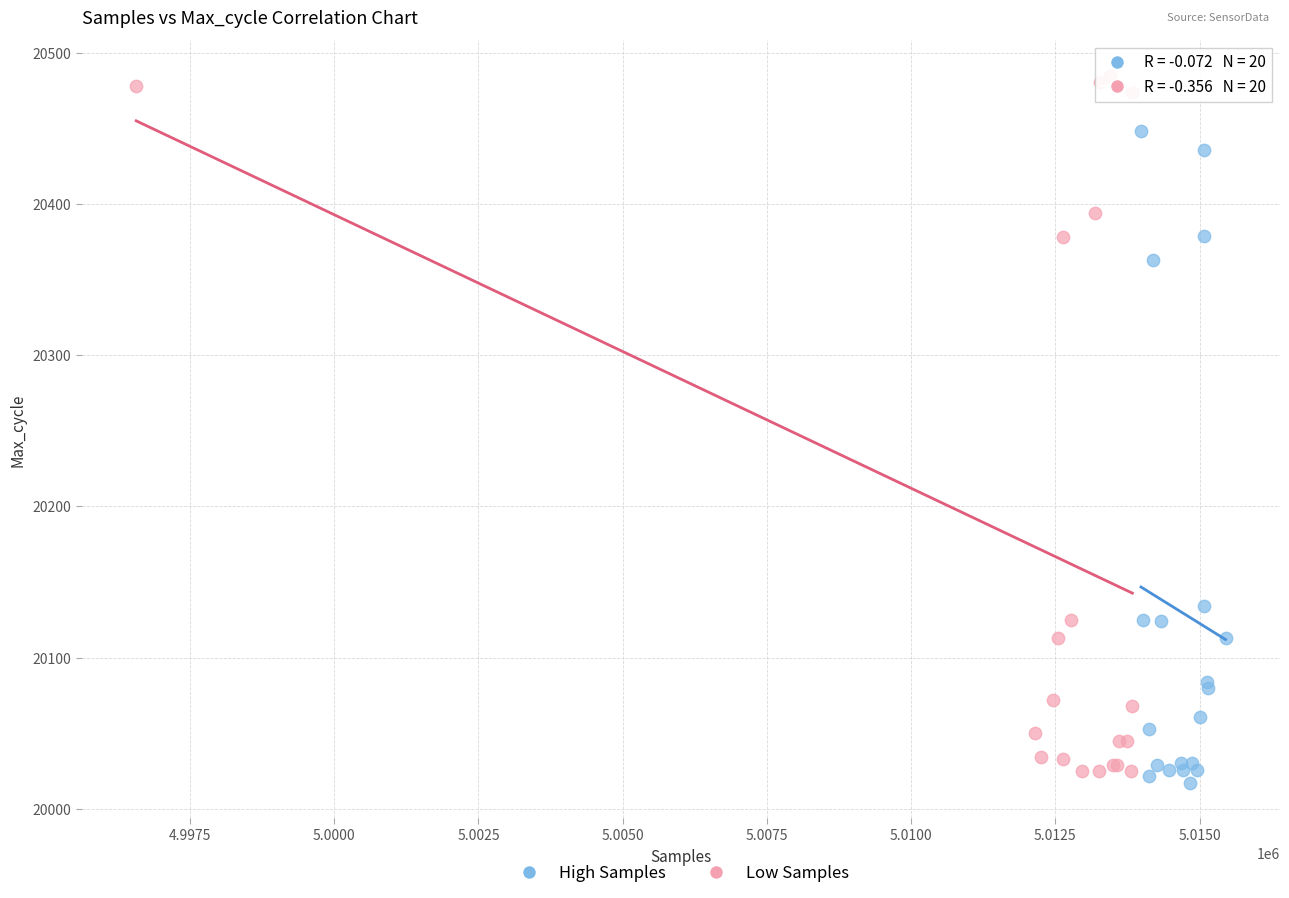

What are all the series names shown in the legend?

High Samples, Low Samples